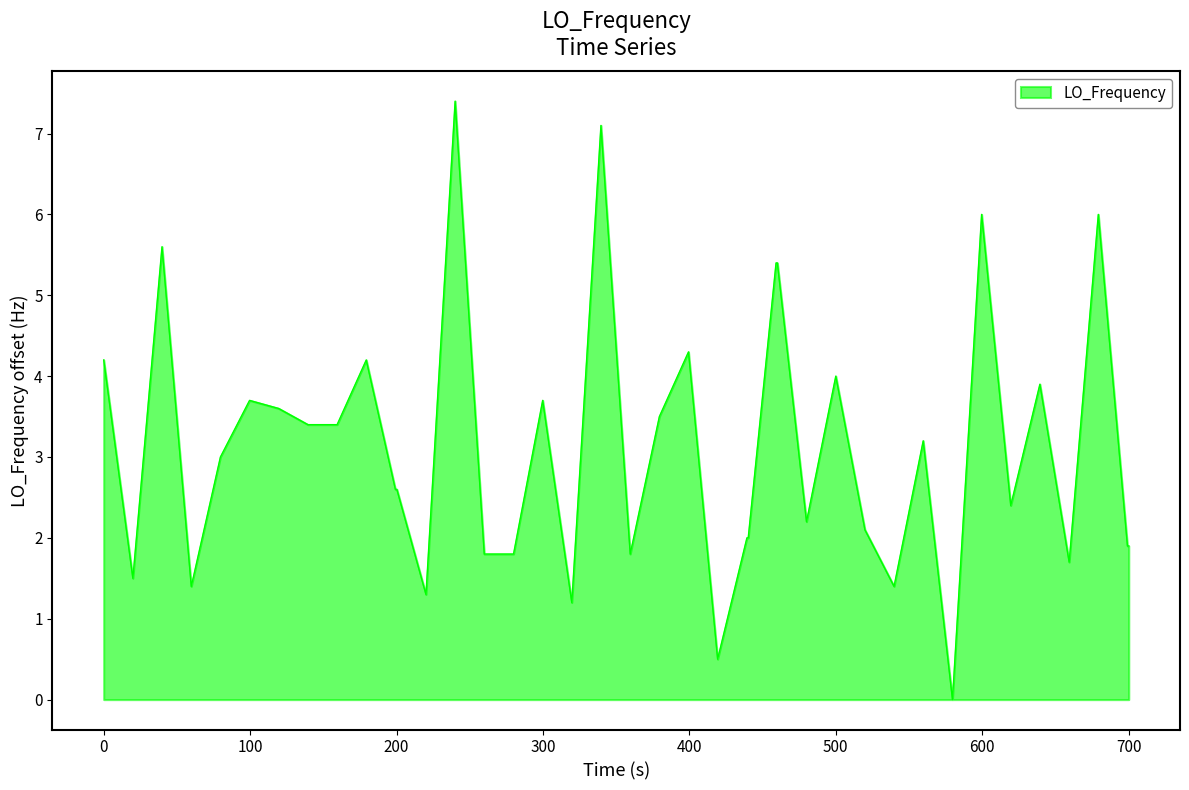

What is the greatest value displayed?

7.4